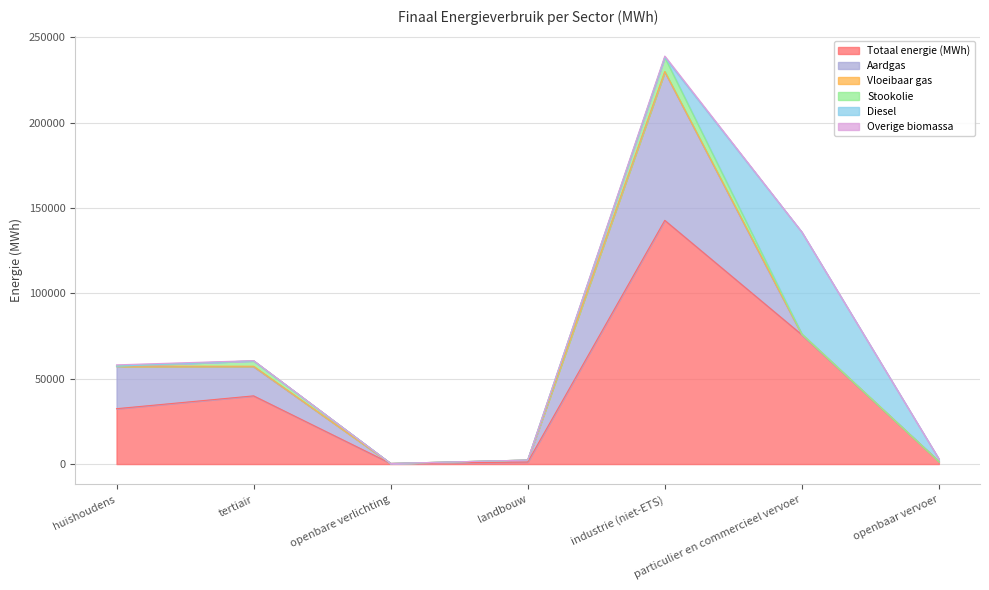

What is the sum of the Stookolie values at huishoudens and industrie (niet-ETS)?

8284.4